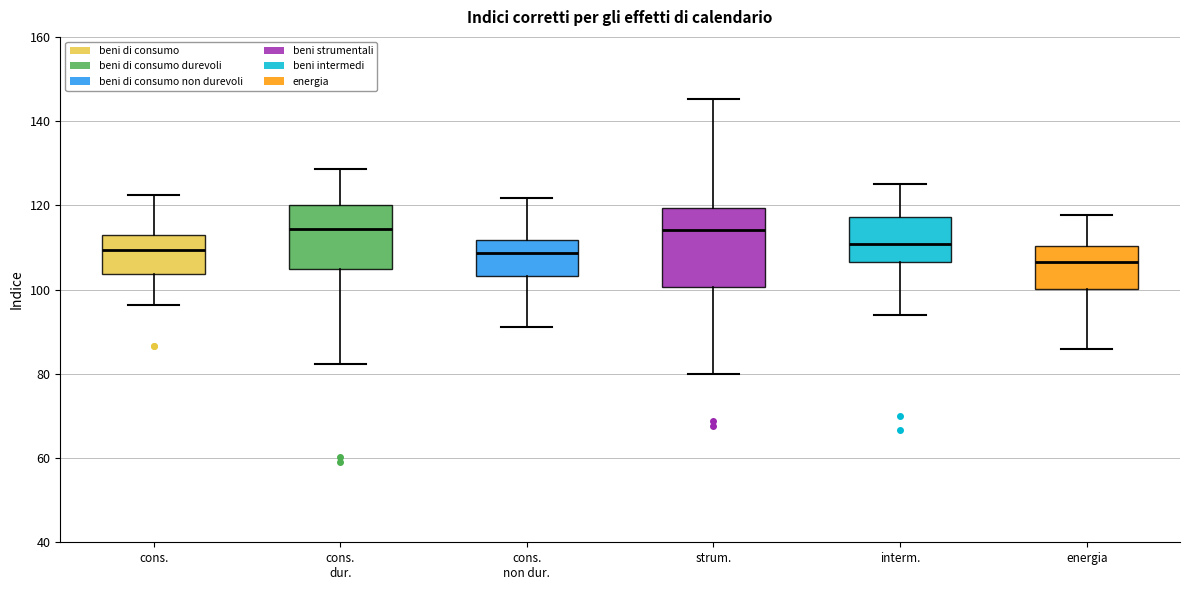

Which box is the tallest, from its lower edge to its upper edge?

strum.